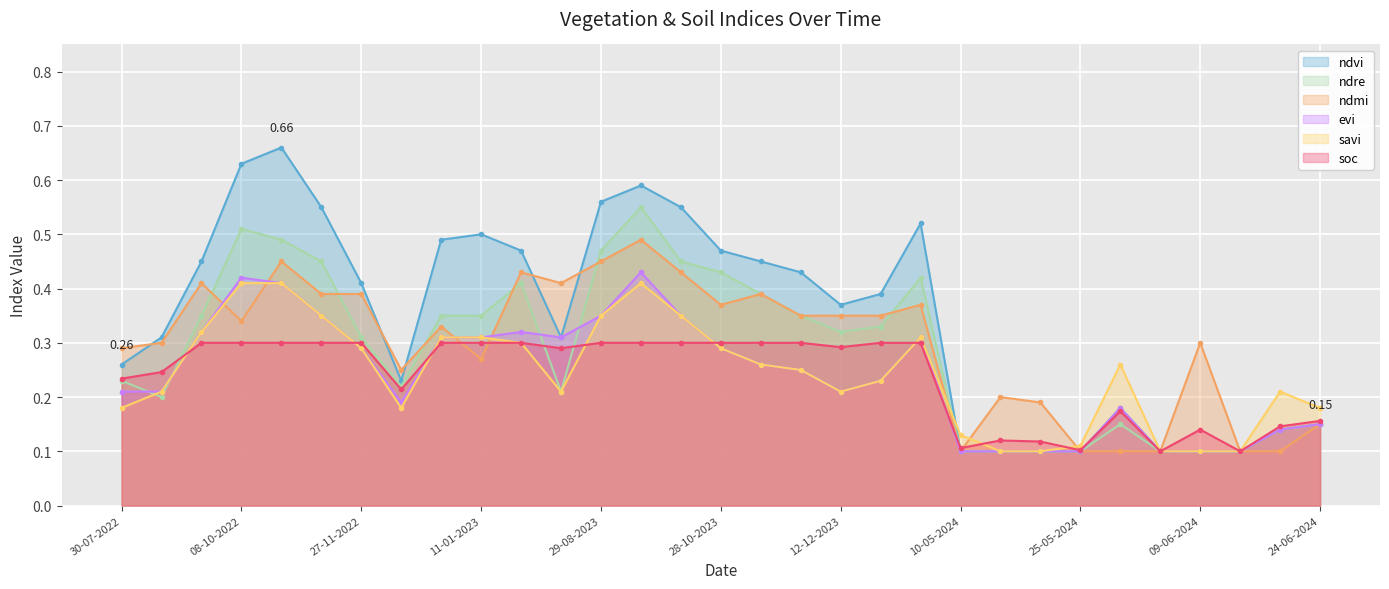

How many lines are shown in the chart?

6